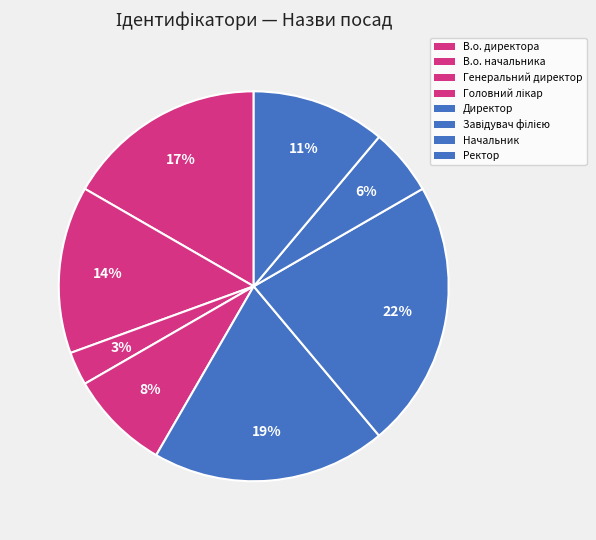

To the nearest percent, what is the combined percentage of В.о. директора and Завідувач філією?

39%